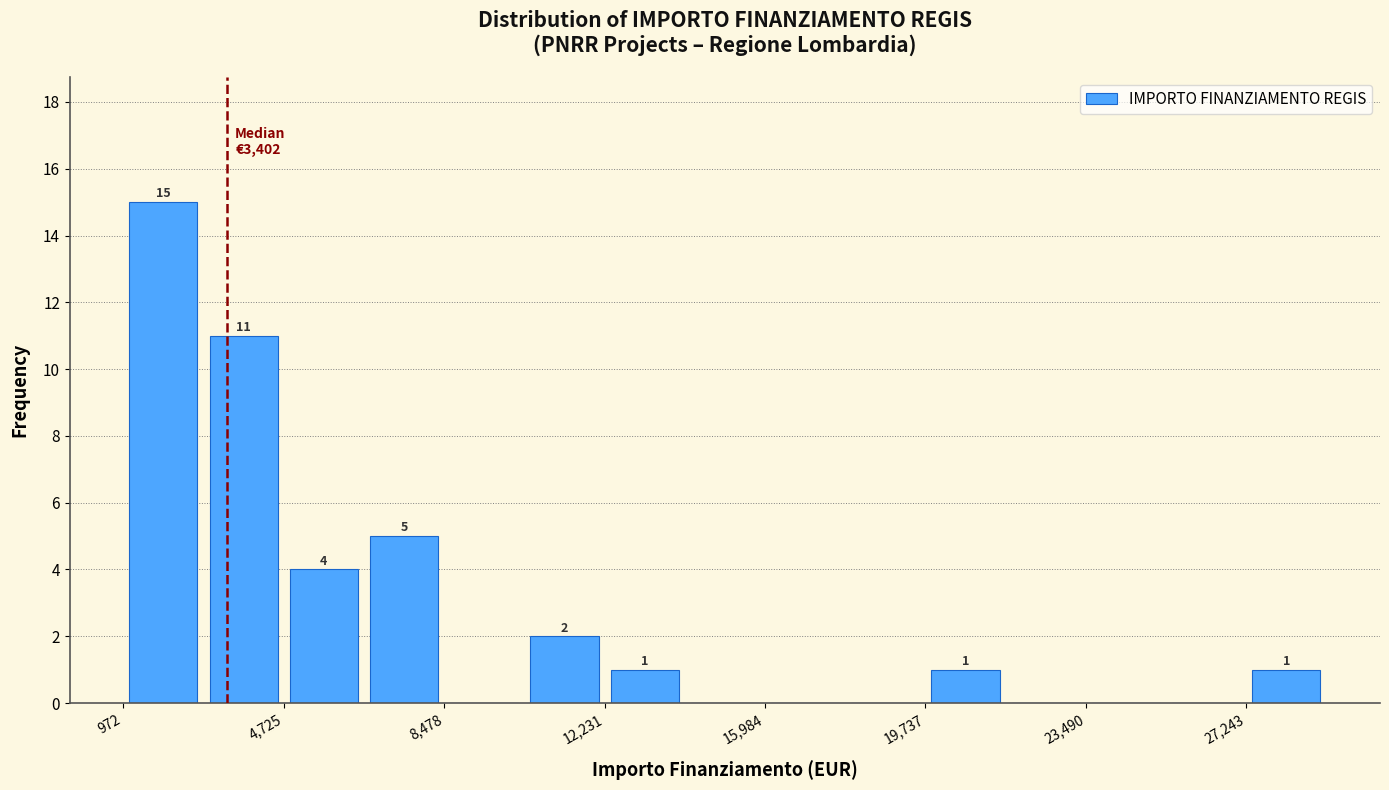

Read against the x-axis, roughly where is the centre of the tallest bar?

2000